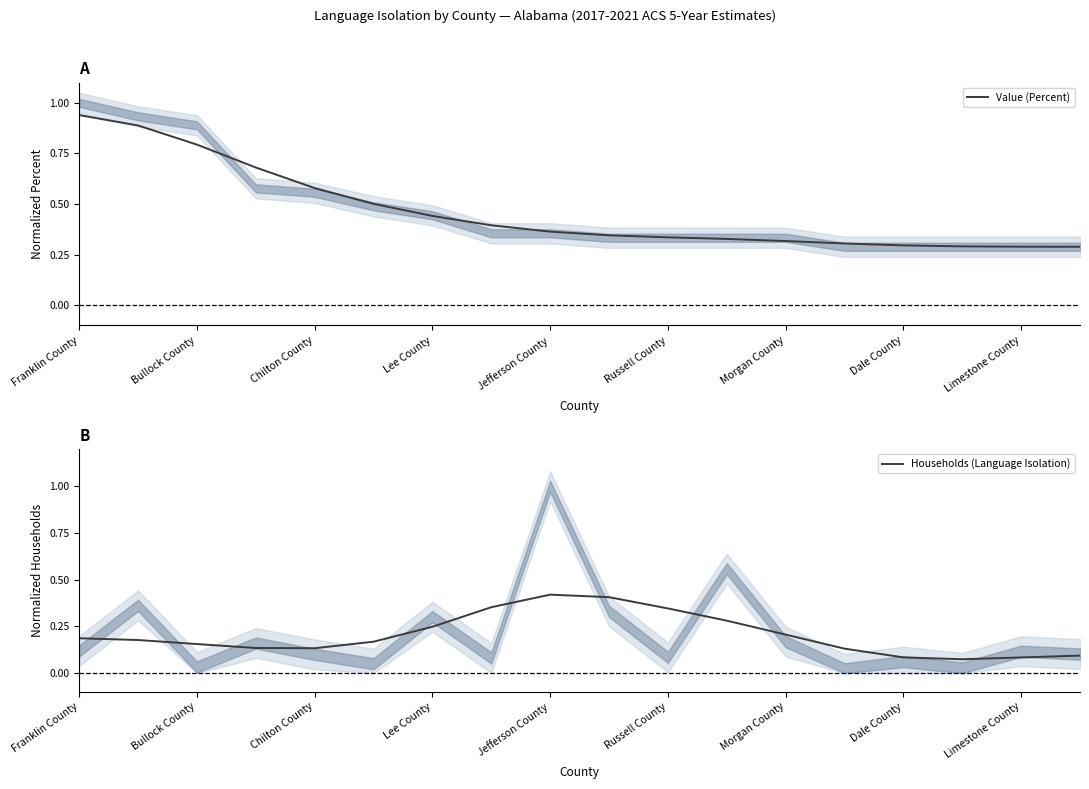

Is it true that Value (Percent) equals 0.1 at Jefferson County?

False